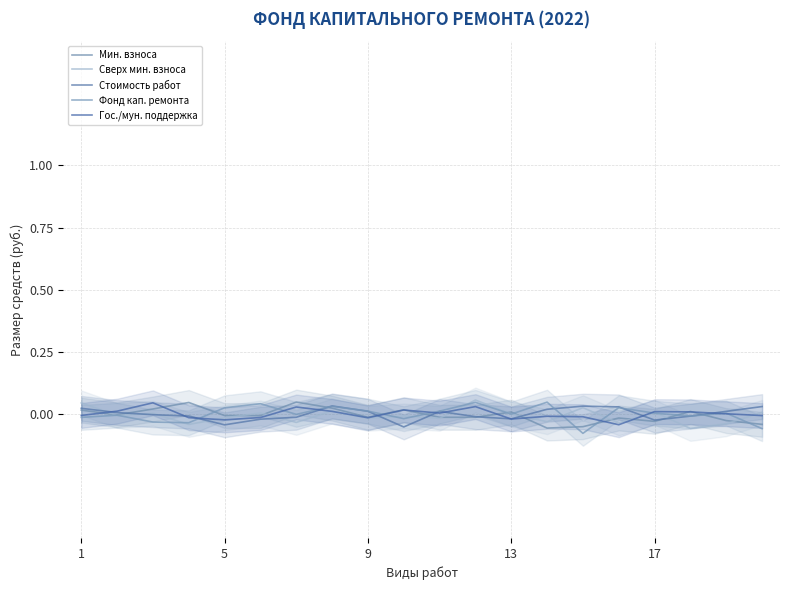

Which series has the largest total across all categories?

Гос./мун. поддержка